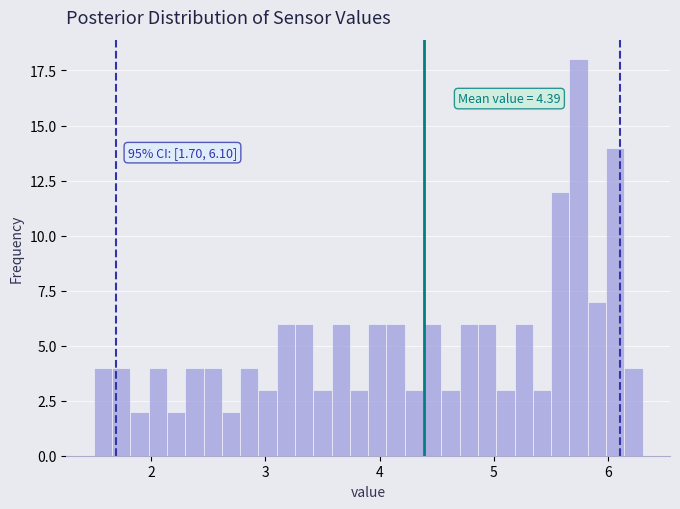

Around what value on the x-axis is the tallest bar? Give the approximate position of its centre, as read against the axis.

5.7